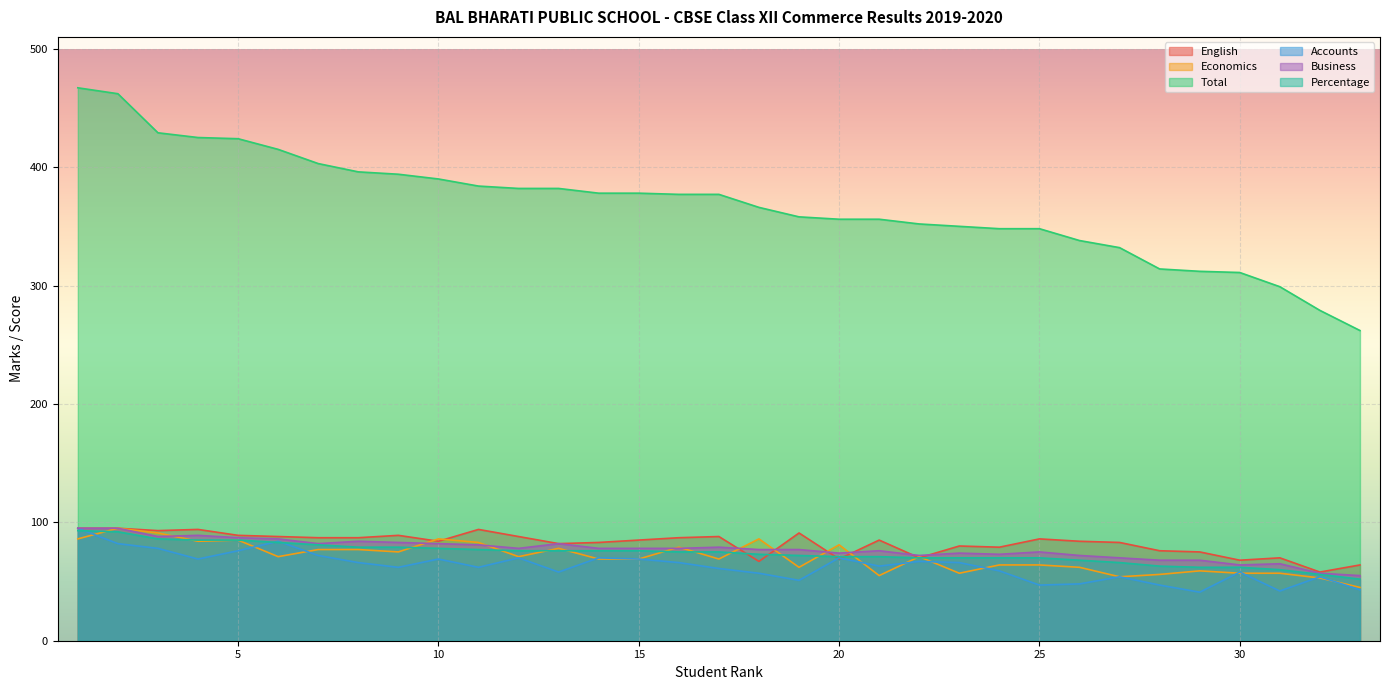

What is the difference between the highest and lowest values at 9?

332